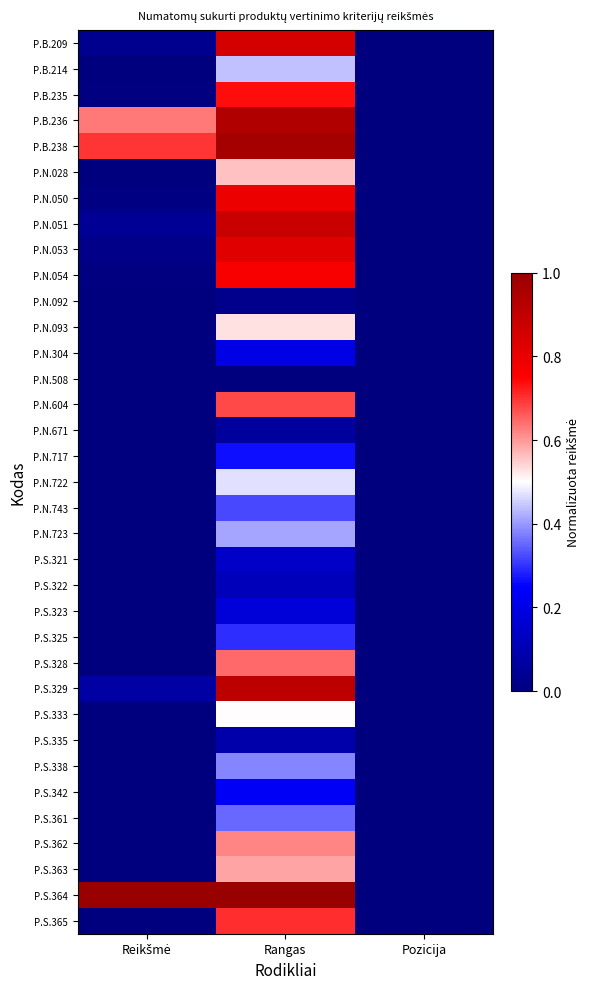

List the series in order of their peak value, highest first.

P.S.364, P.B.238, P.B.236, P.S.329, P.N.051, P.B.209, P.N.053, P.N.050, P.N.054, P.B.235, P.S.365, P.N.604, P.S.328, P.S.362, P.S.363, P.N.028, P.N.093, P.S.333, P.N.722, P.B.214, P.N.723, P.S.338, P.S.361, P.N.743, P.S.325, P.N.717, P.S.342, P.N.304, P.S.323, P.S.321, P.S.322, P.S.335, P.N.671, P.N.092, P.N.508